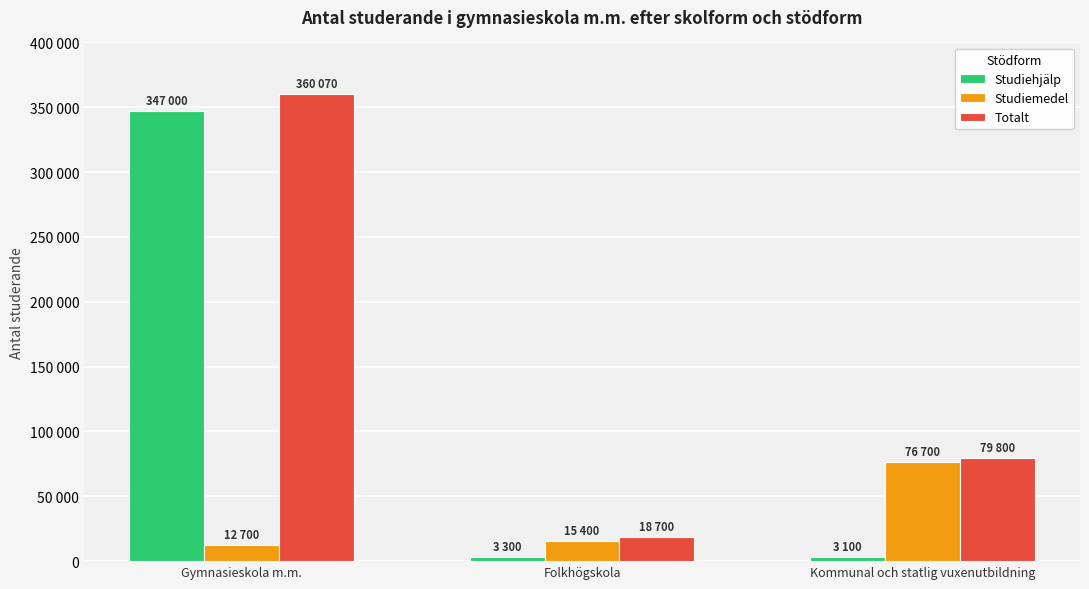

What are all the series names shown in the legend?

Studiehjälp, Studiemedel, Totalt